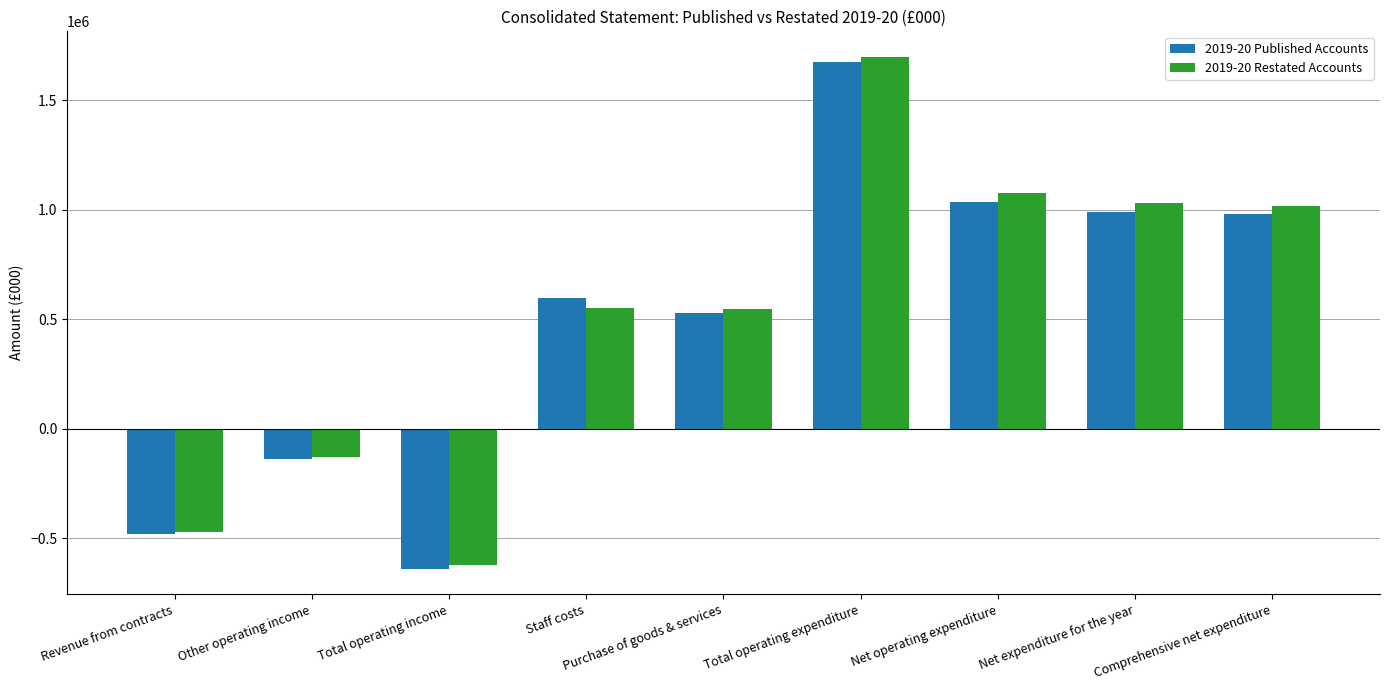

Does the chart contain stacked bars?

No